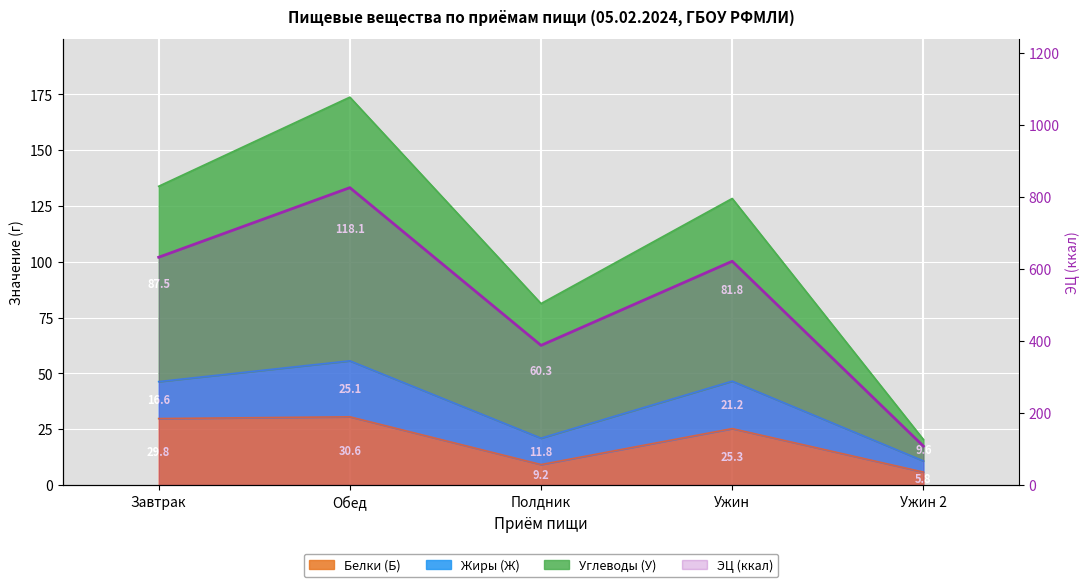

What is the approximate value of Белки (Б) at Ужин 2?

5.8